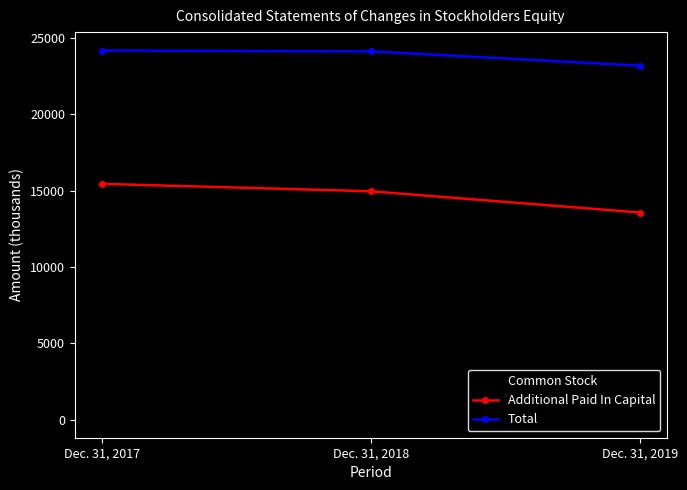

What is the spread (max minus min) of values at Dec. 31, 2019?

23169